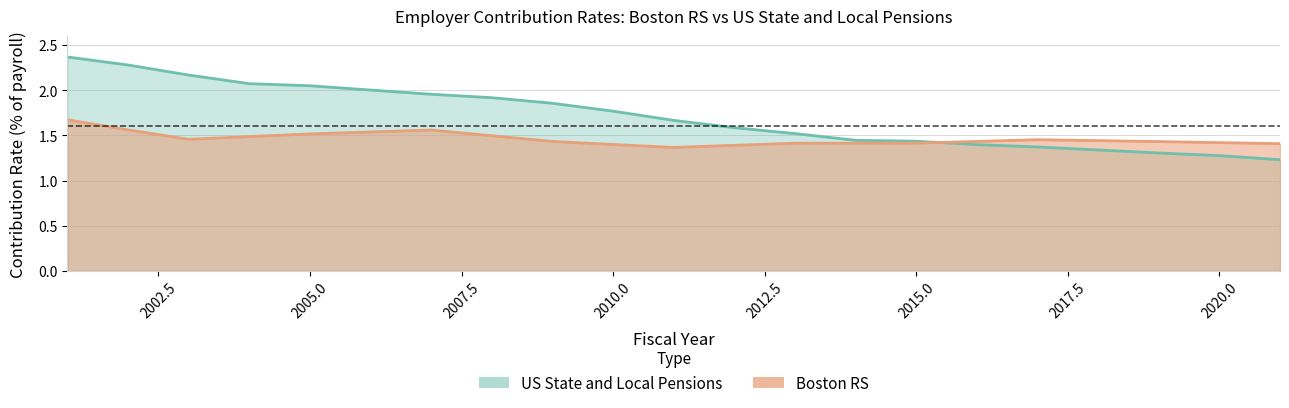

At which category does Boston RS reach its first local peak?

2007